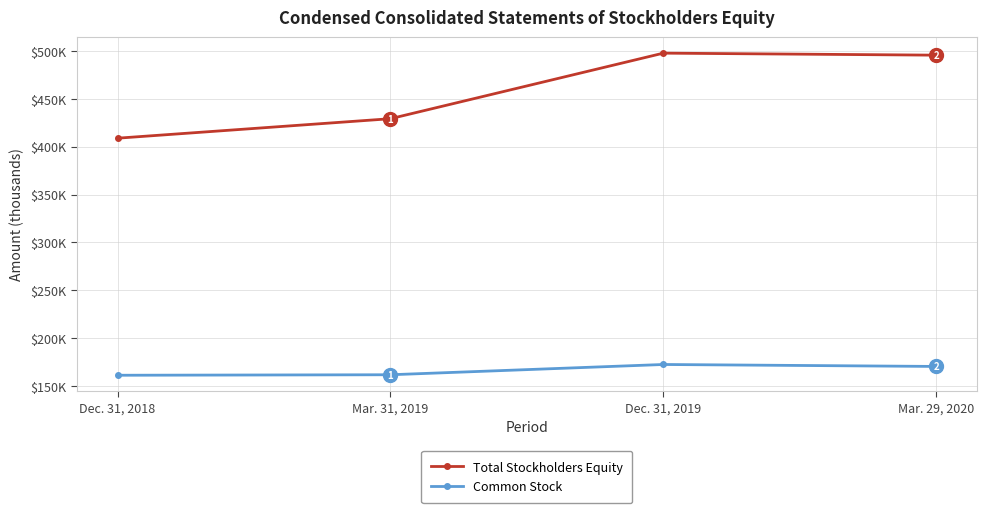

Rank the series by their maximum value, from highest to lowest.

Total Stockholders Equity, Common Stock